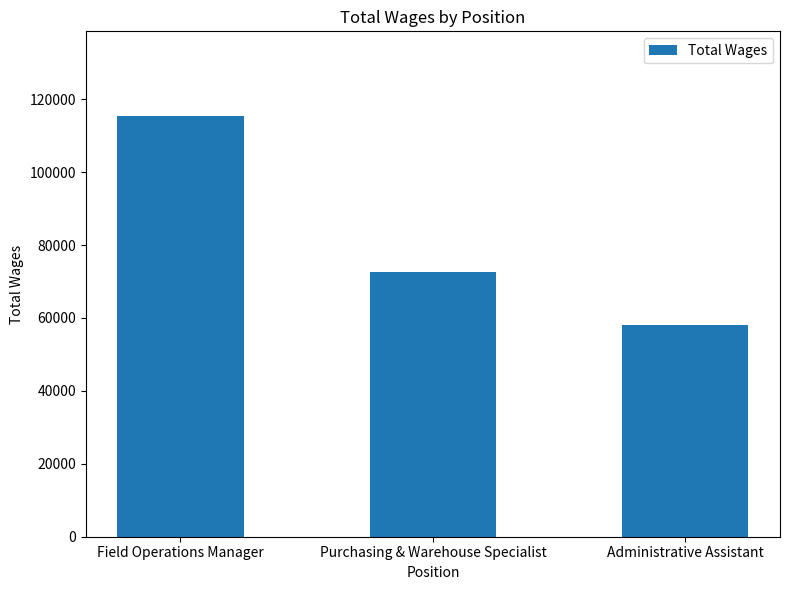

Between Field Operations Manager and Administrative Assistant, which is larger?

Field Operations Manager